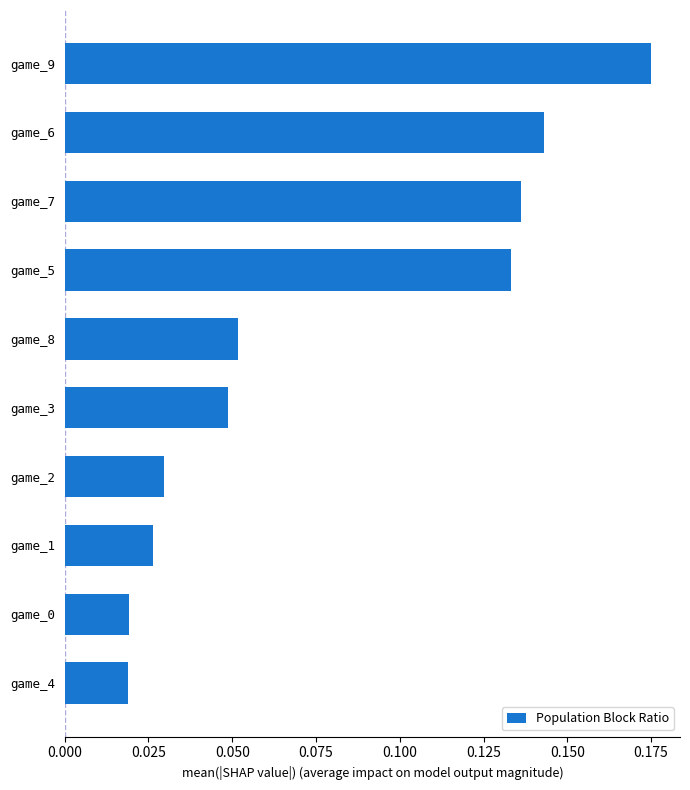

At which category does the chart reach its peak across all series?

game_9